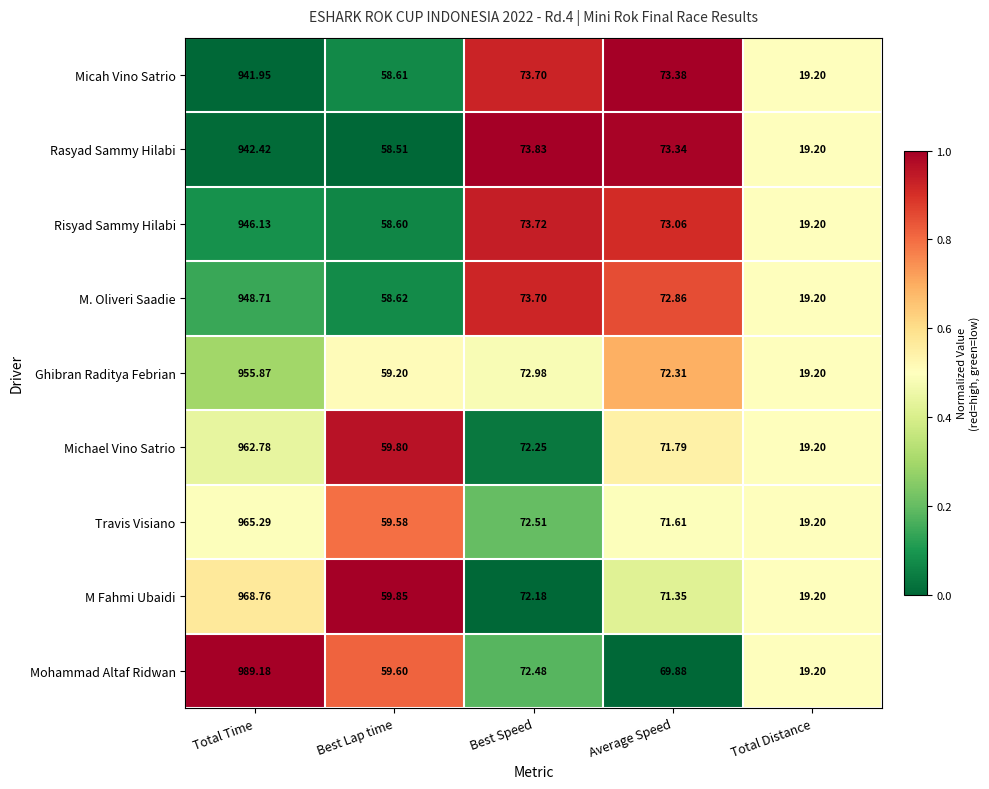

Is the value of Mohammad Altaf Ridwan at Total Distance greater than the value of Risyad Sammy Hilabi at Best Speed?

No